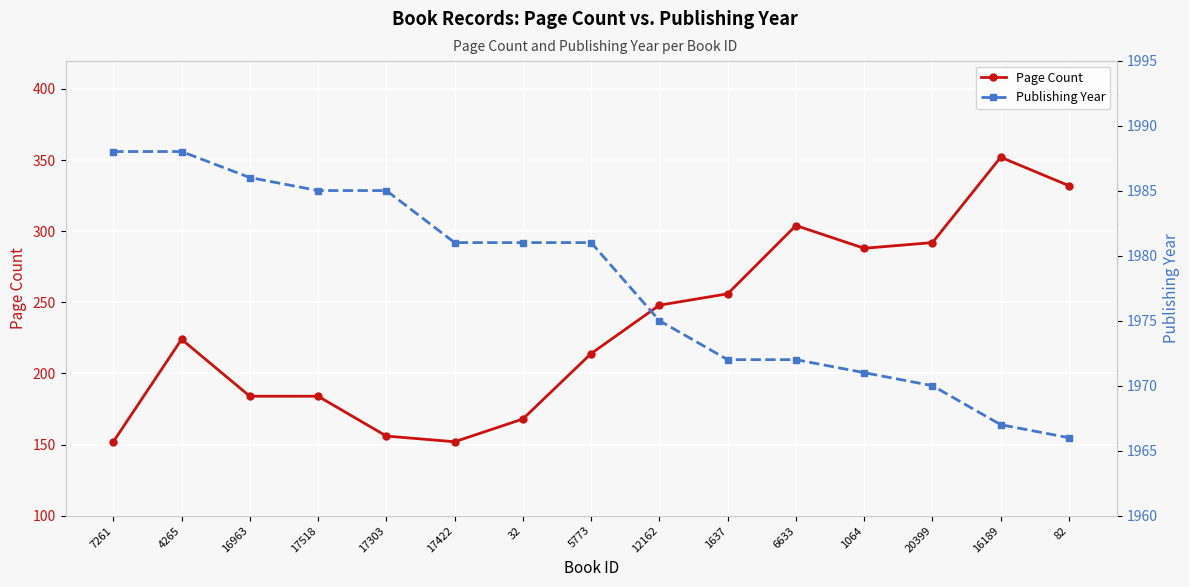

At which label does Publishing Year first exceed 1981?

7261